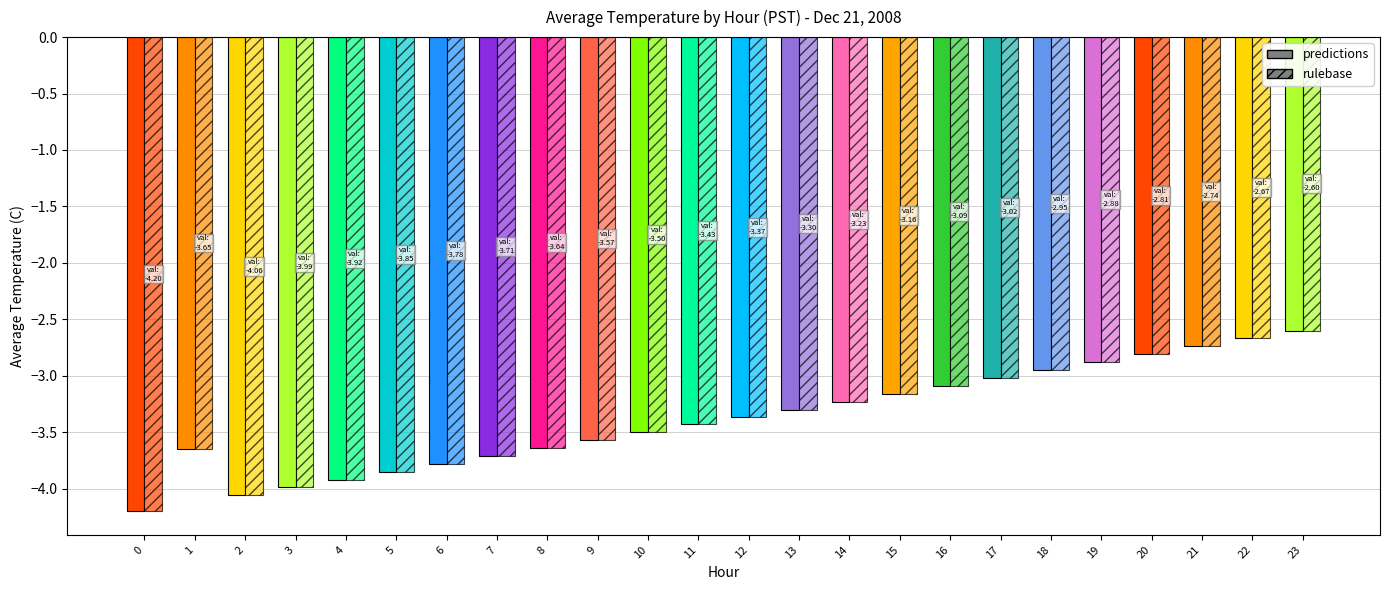

Which series has the largest total across all categories?

predictions